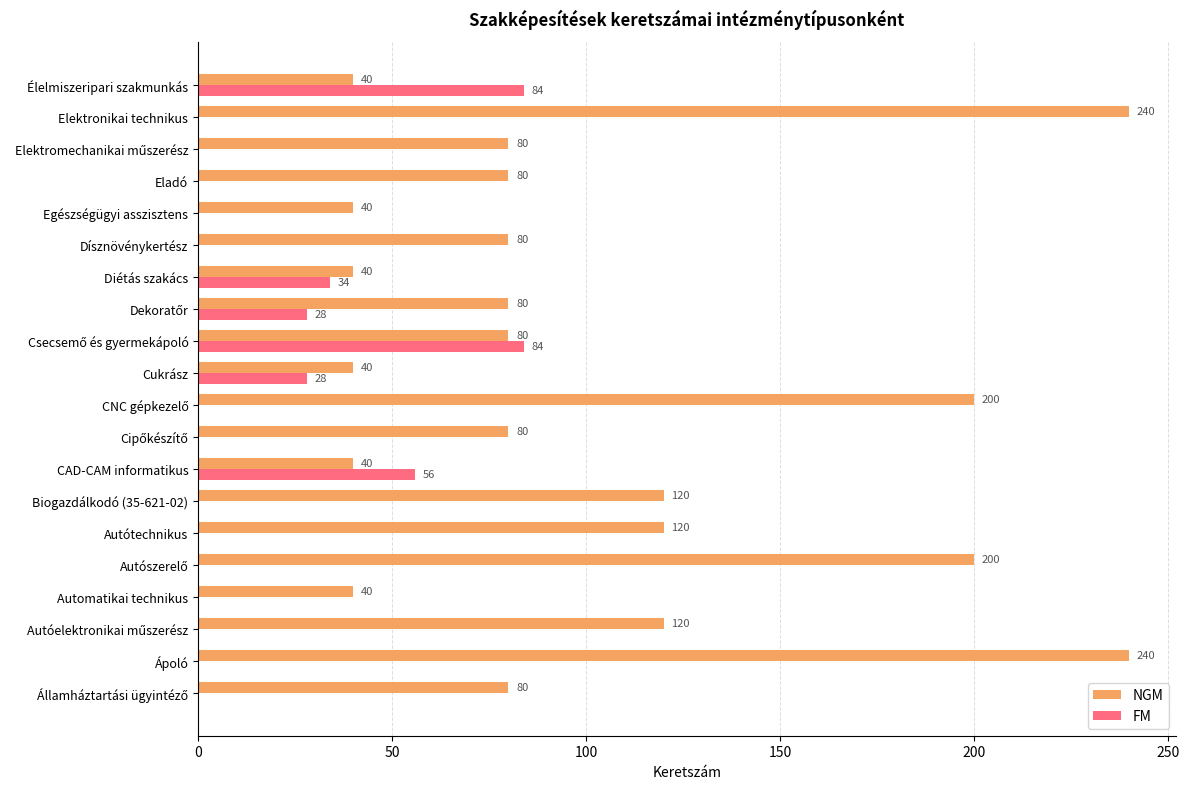

Is it true that FM equals 0 at Dísznövénykertész?

True